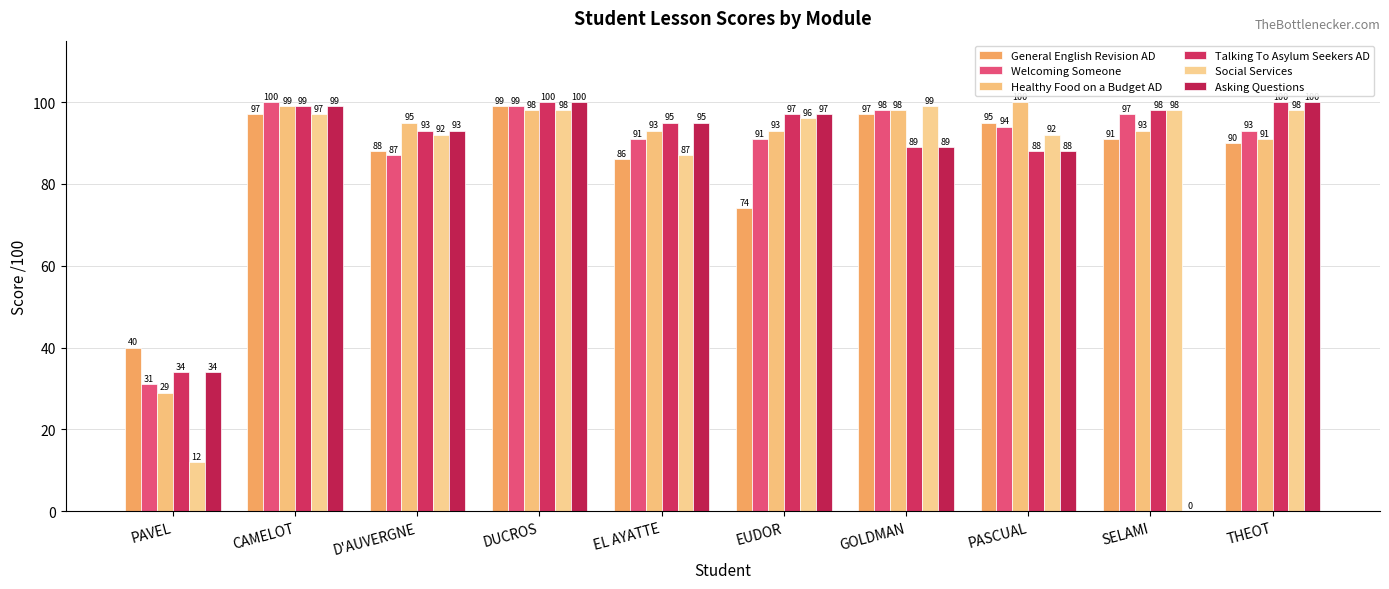

Count the number of categories in the chart.

10